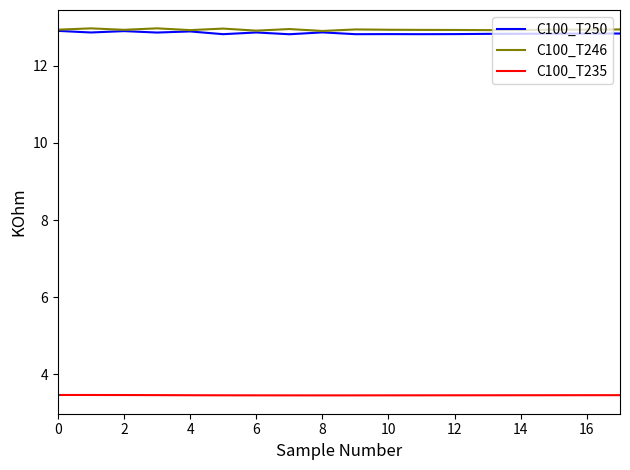

What is the minimum value shown in the chart?

3.5